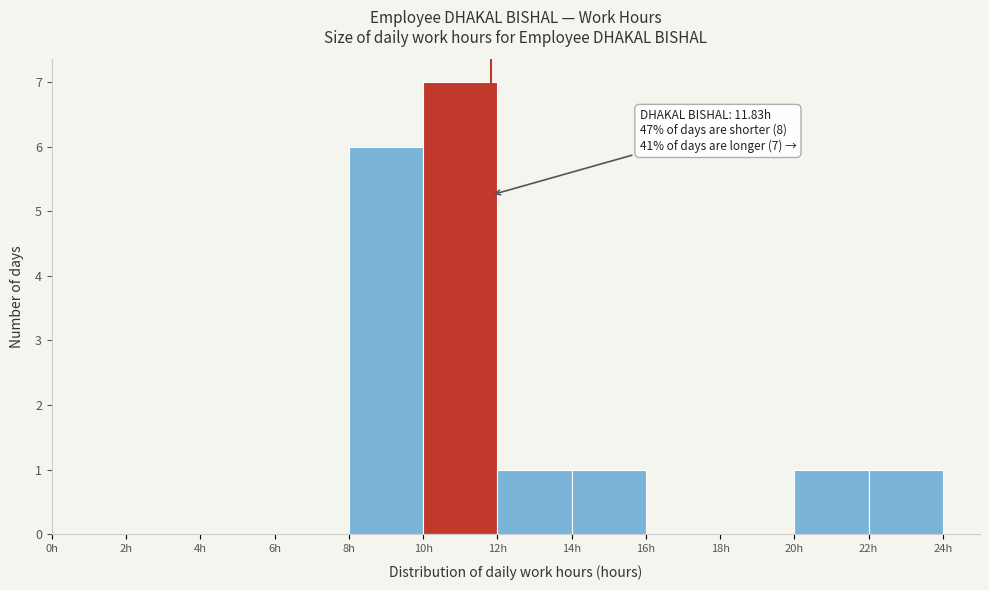

Which range on the x-axis has the tallest bar?

10 to 12